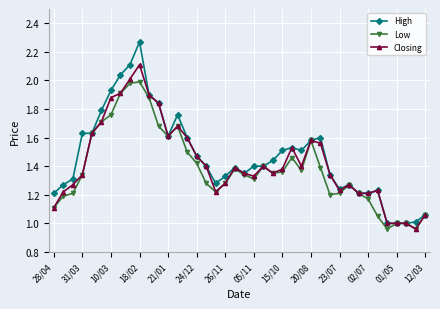

At how many categories does at least one series exceed 0?

40